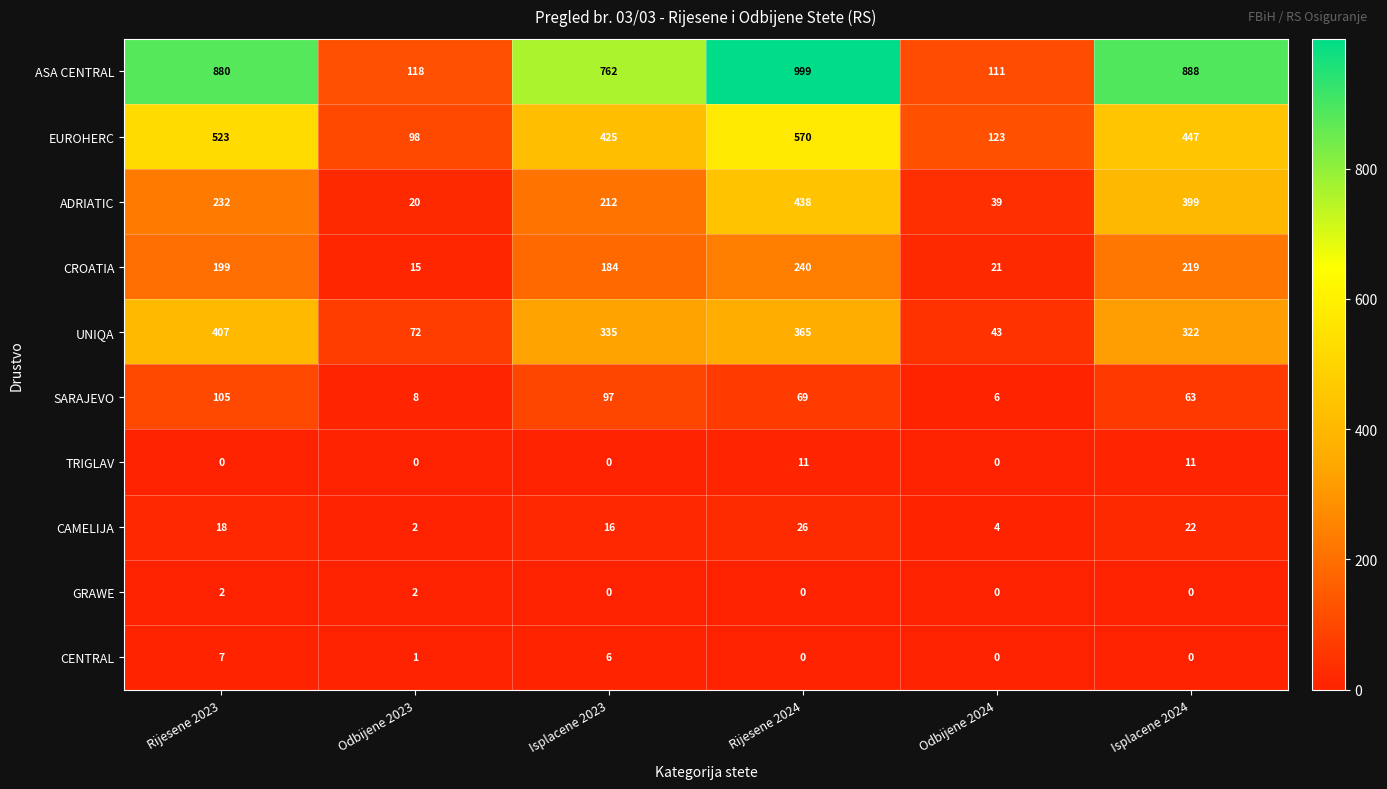

Which series has the largest total across all categories?

ASA CENTRAL